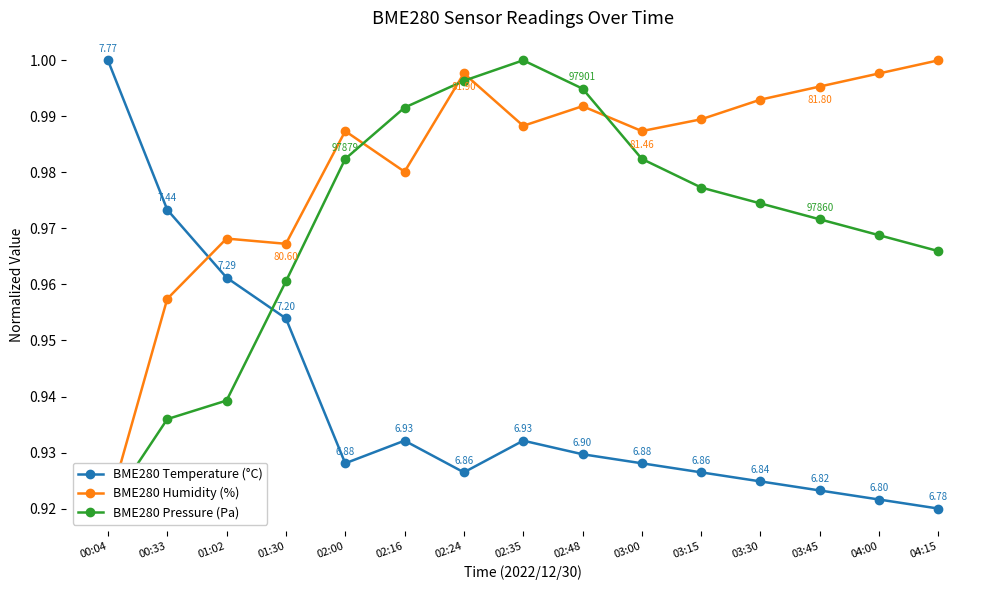

What is the sum of all BME280 Pressure (Pa) values?

14.6